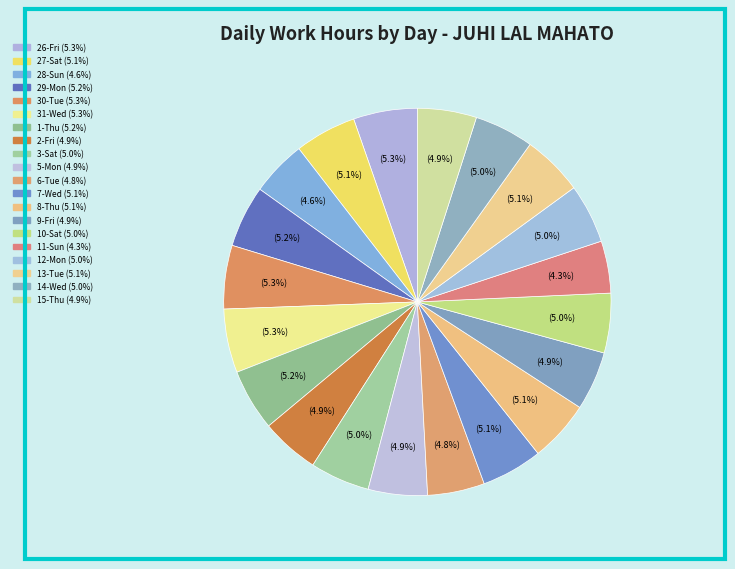

To the nearest percent, what portion does 8-Thu represent?

5%